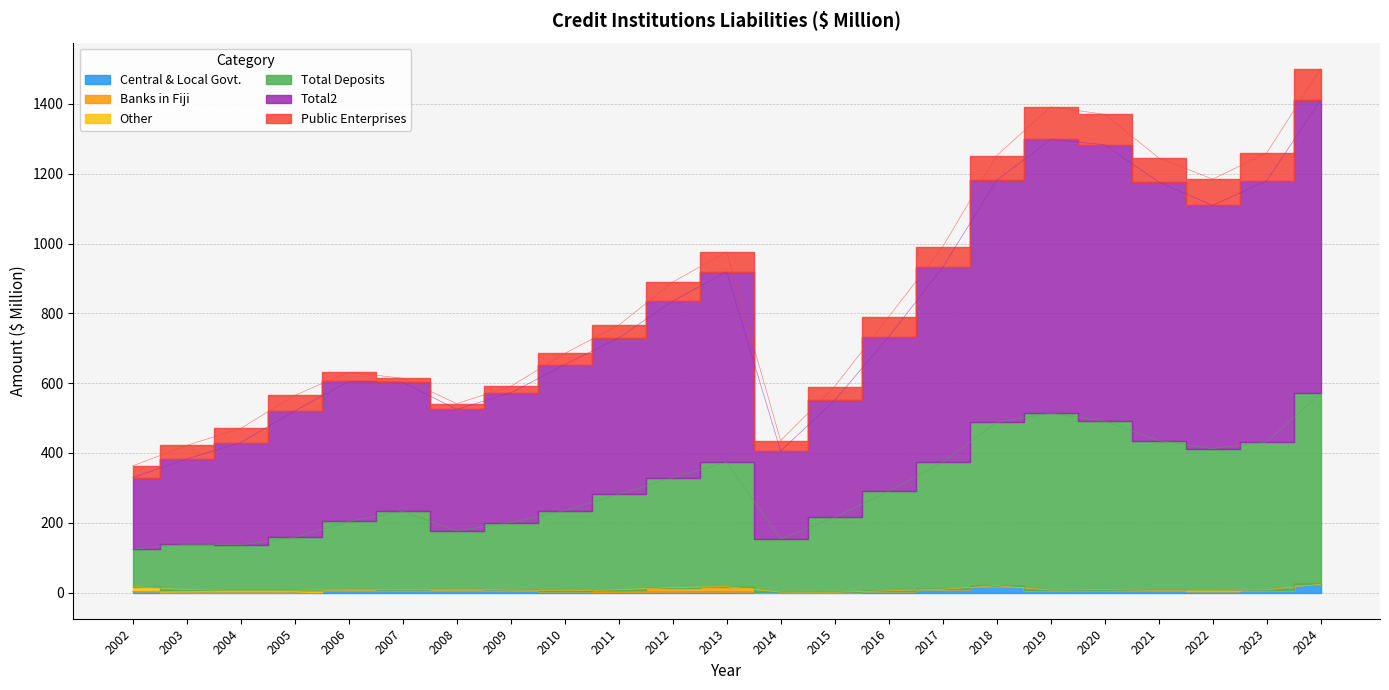

What is the maximum value shown in the chart?

1410.9